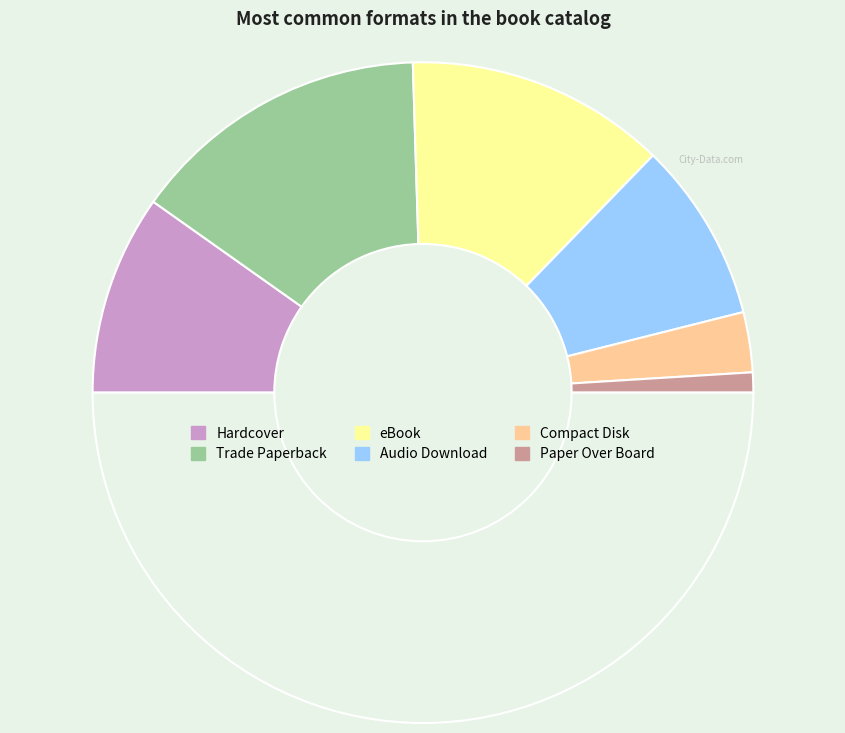

How many slices are in this pie chart?

7